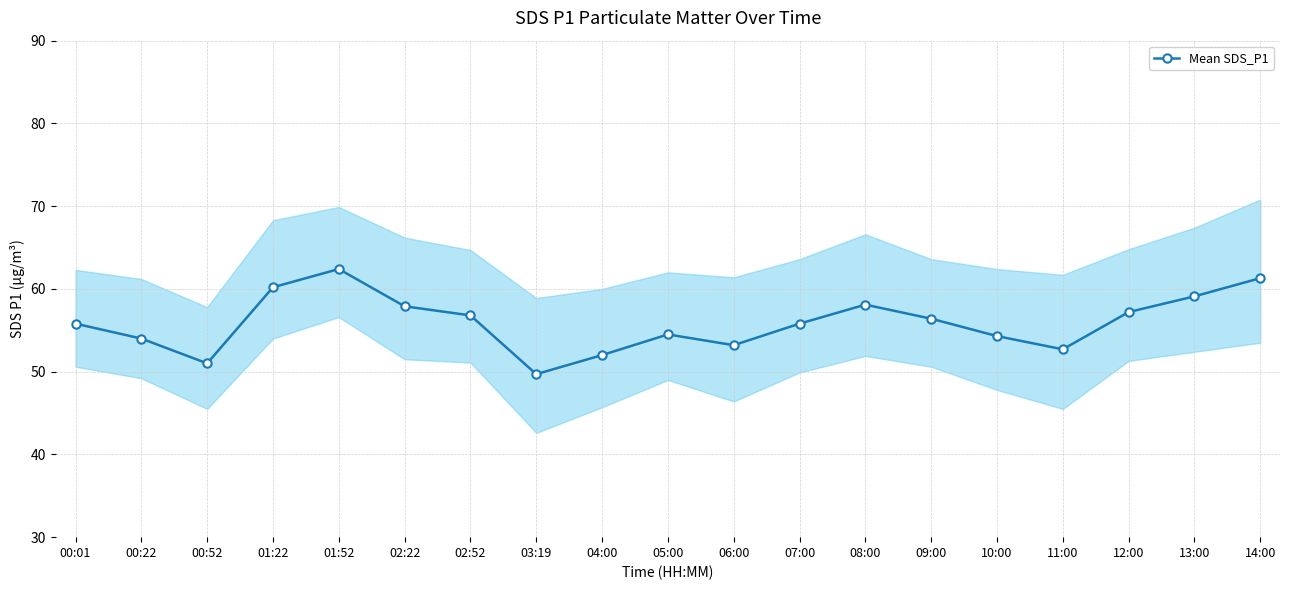

Where is the first local maximum?

01:52